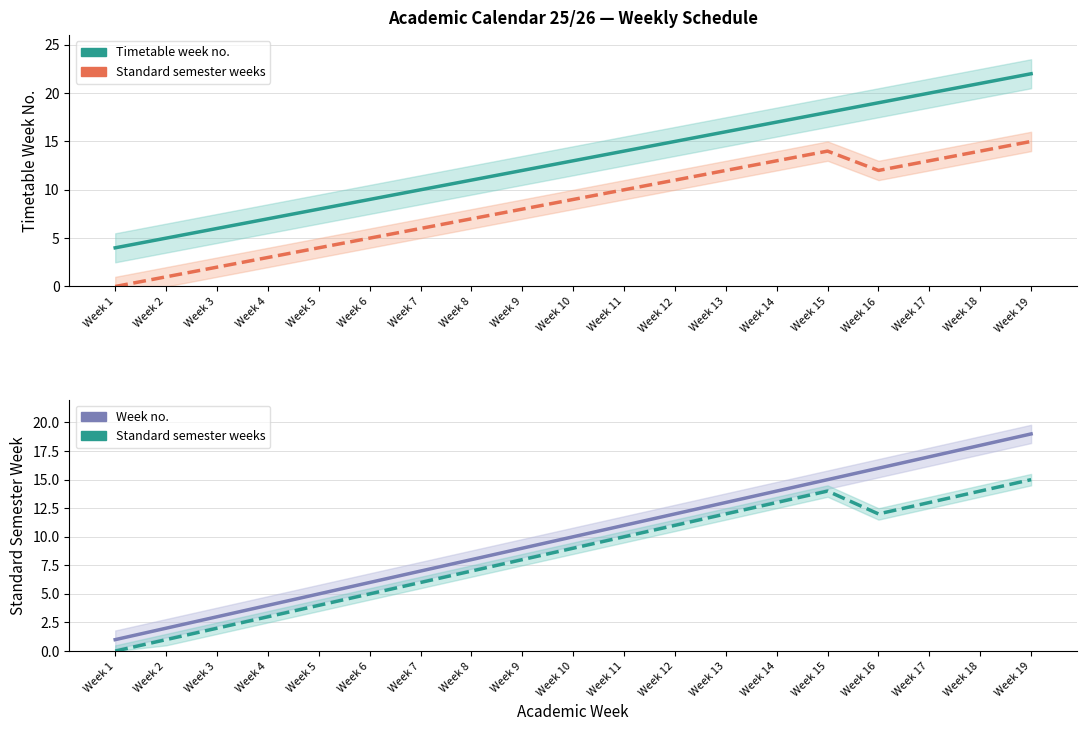

True or false: Timetable week no. has a value of 8 at Week 14.

False